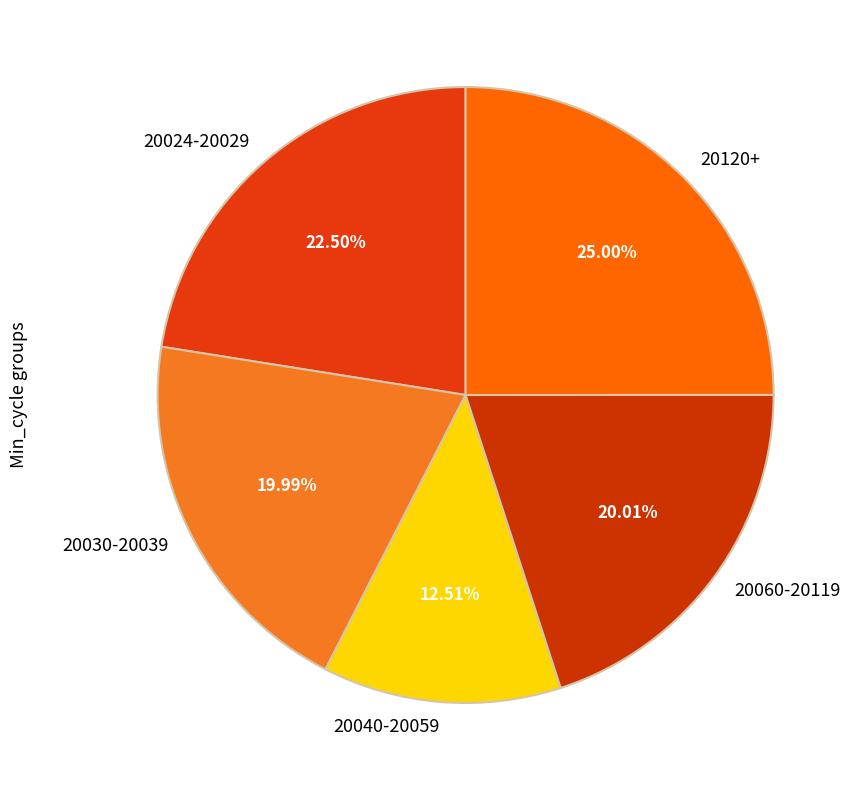

Is there a majority slice in this chart?

No